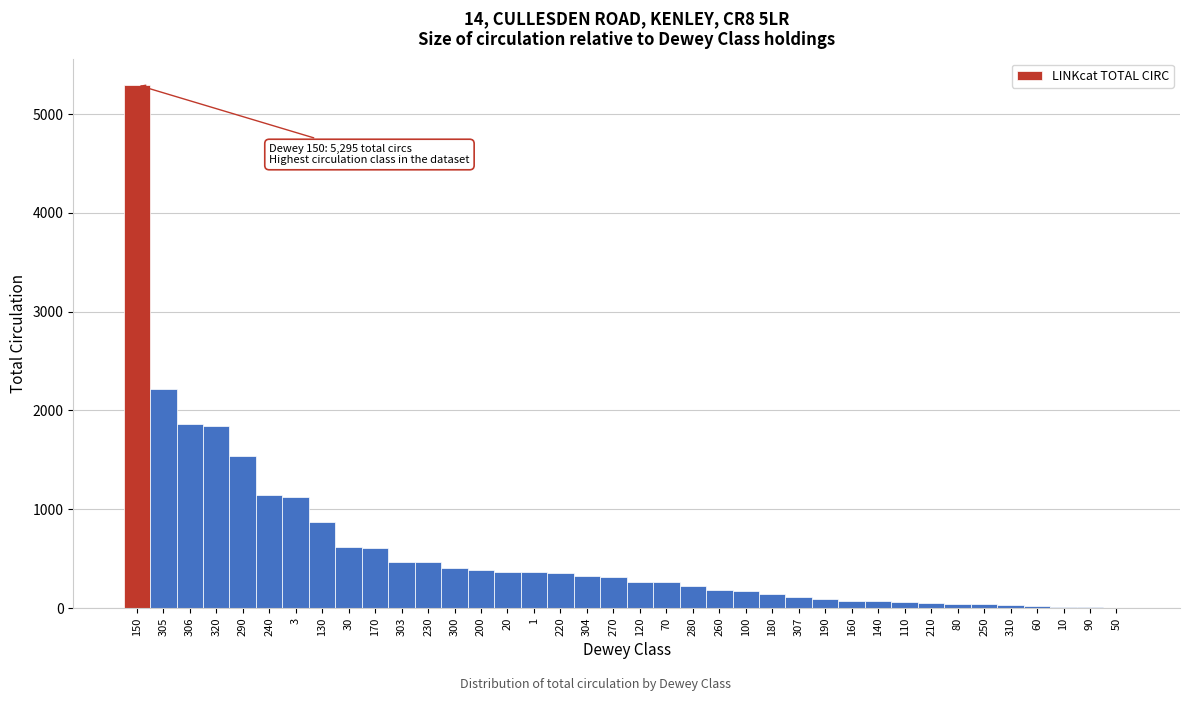

At which category does the chart reach its peak across all series?

150